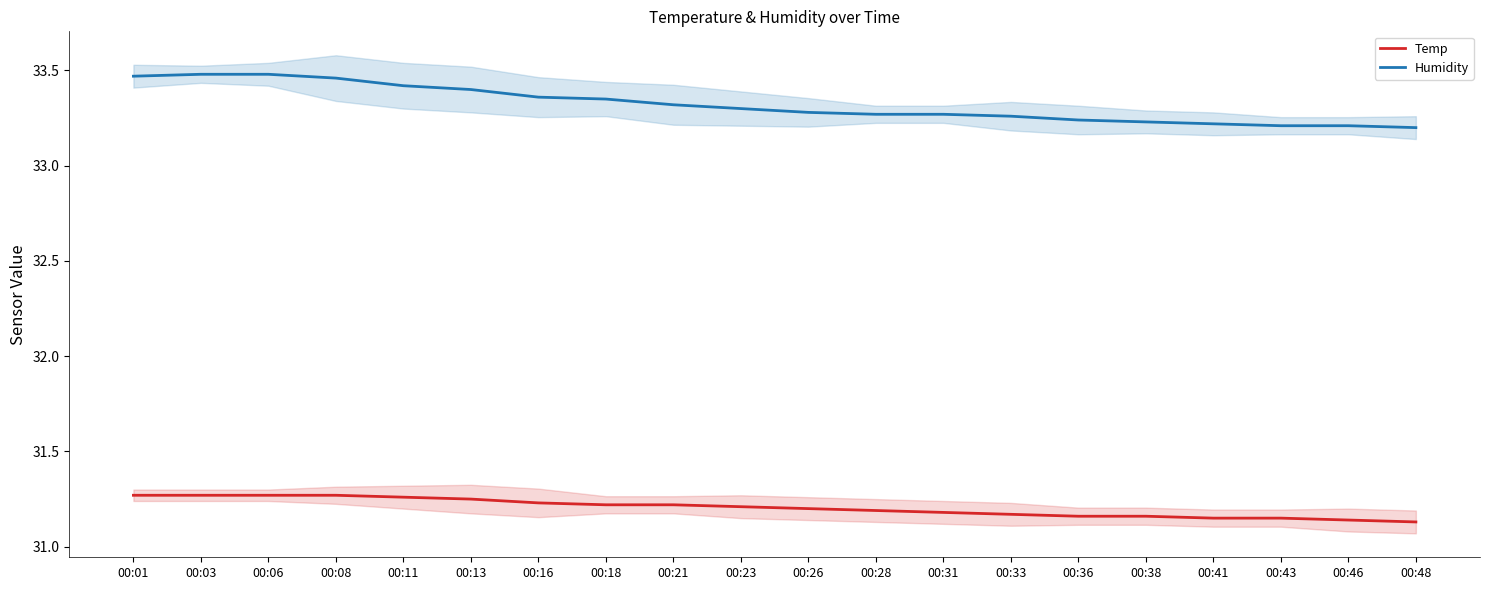

At which label is Temp closest to 31?

00:48